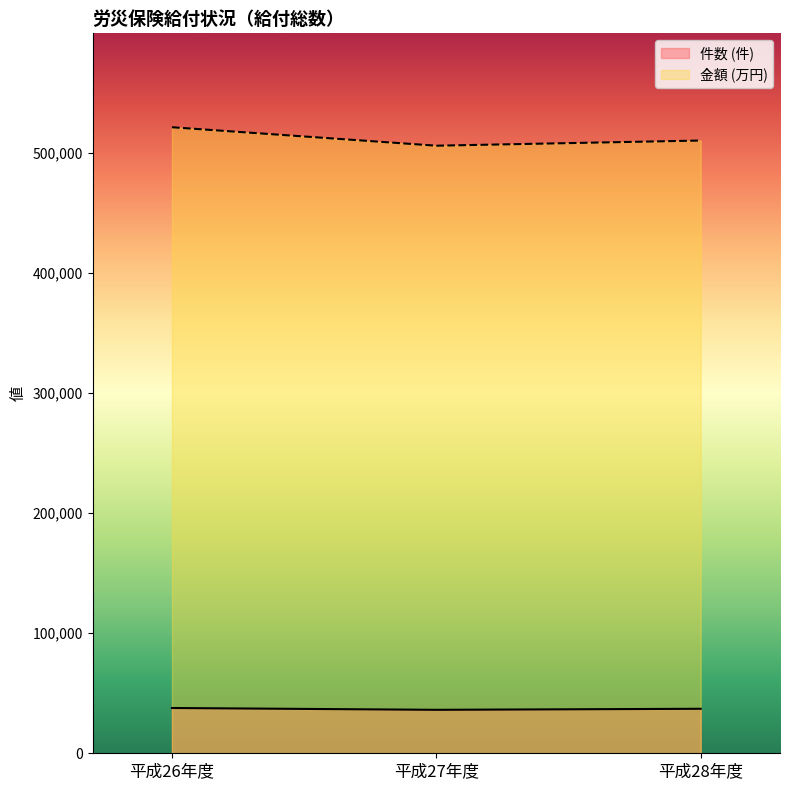

List the series in order of their overall mean, lowest first.

件数 (件), 金額 (万円)